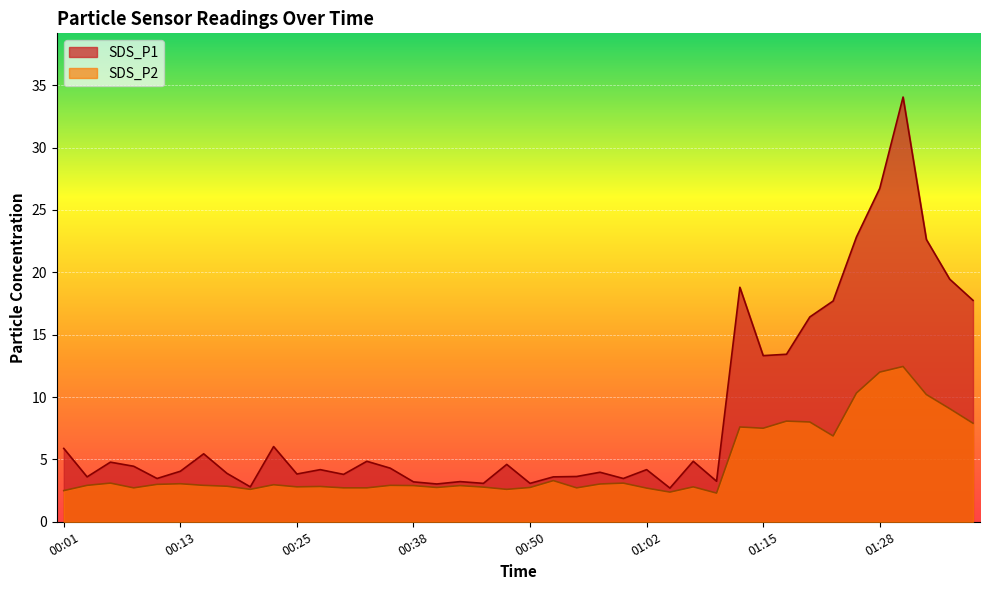

True or false: SDS_P2 has a value of 2.9 at 00:18.

True